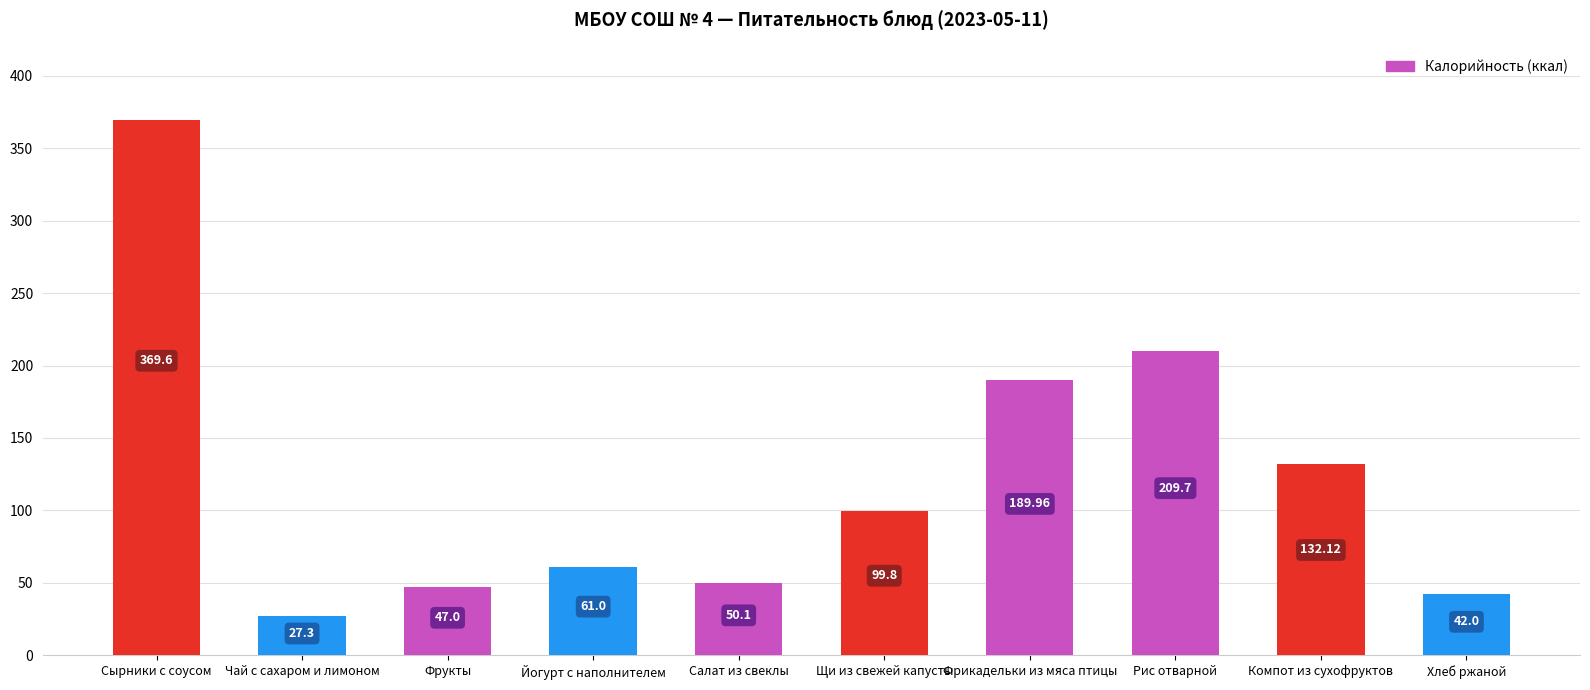

Which has a higher value, Сырники с соусом or Йогурт с наполнителем?

Сырники с соусом